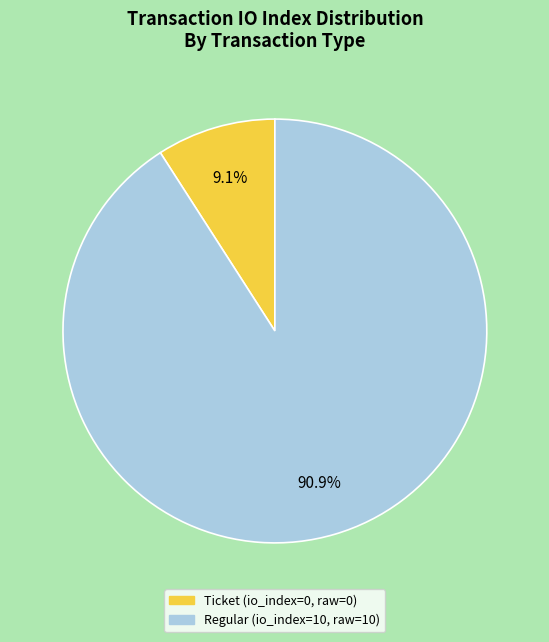

Count the number of slices in the pie.

2